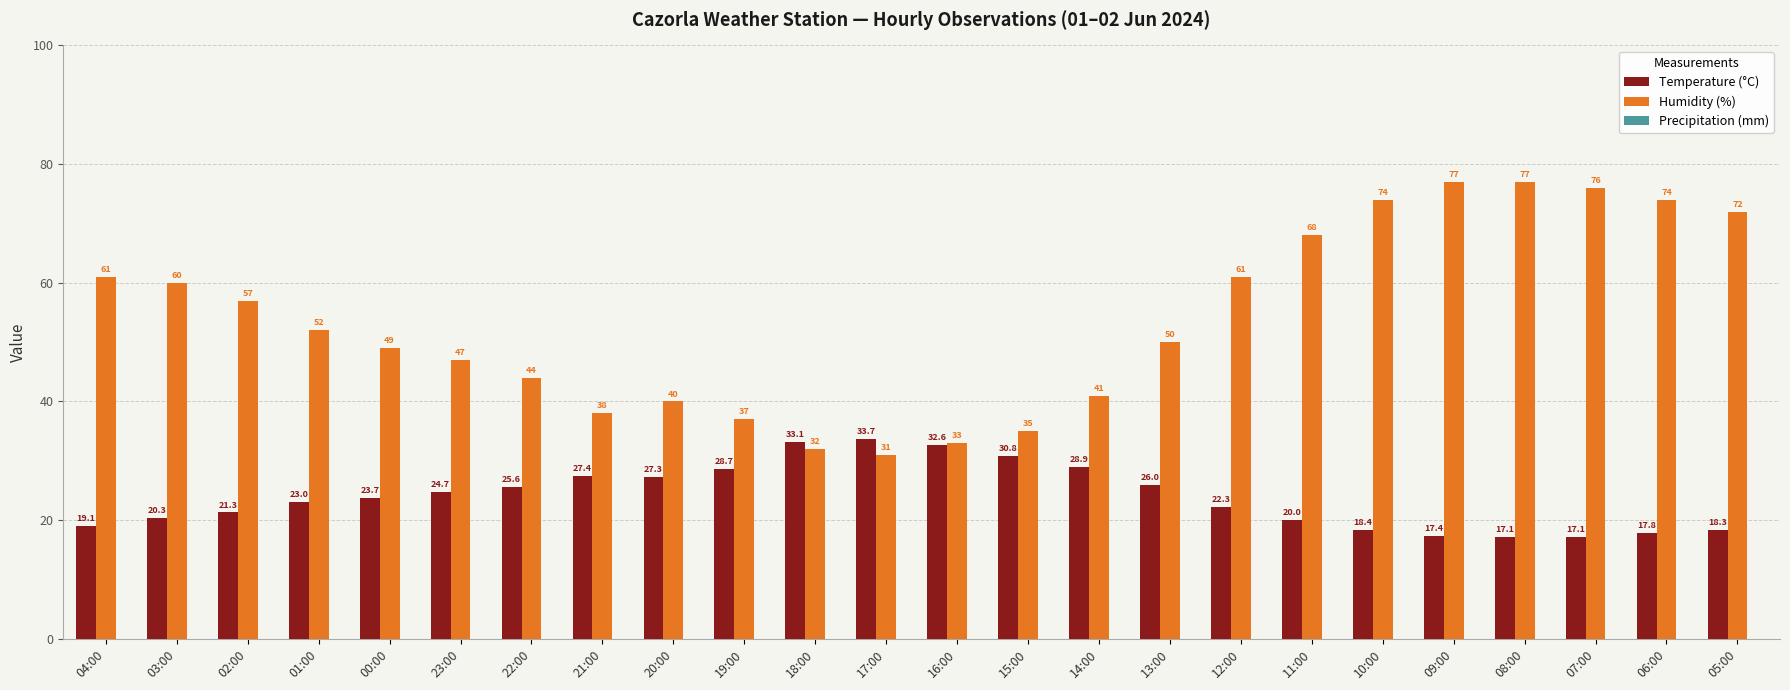

What is the label of the 6th bar from the right?

10:00